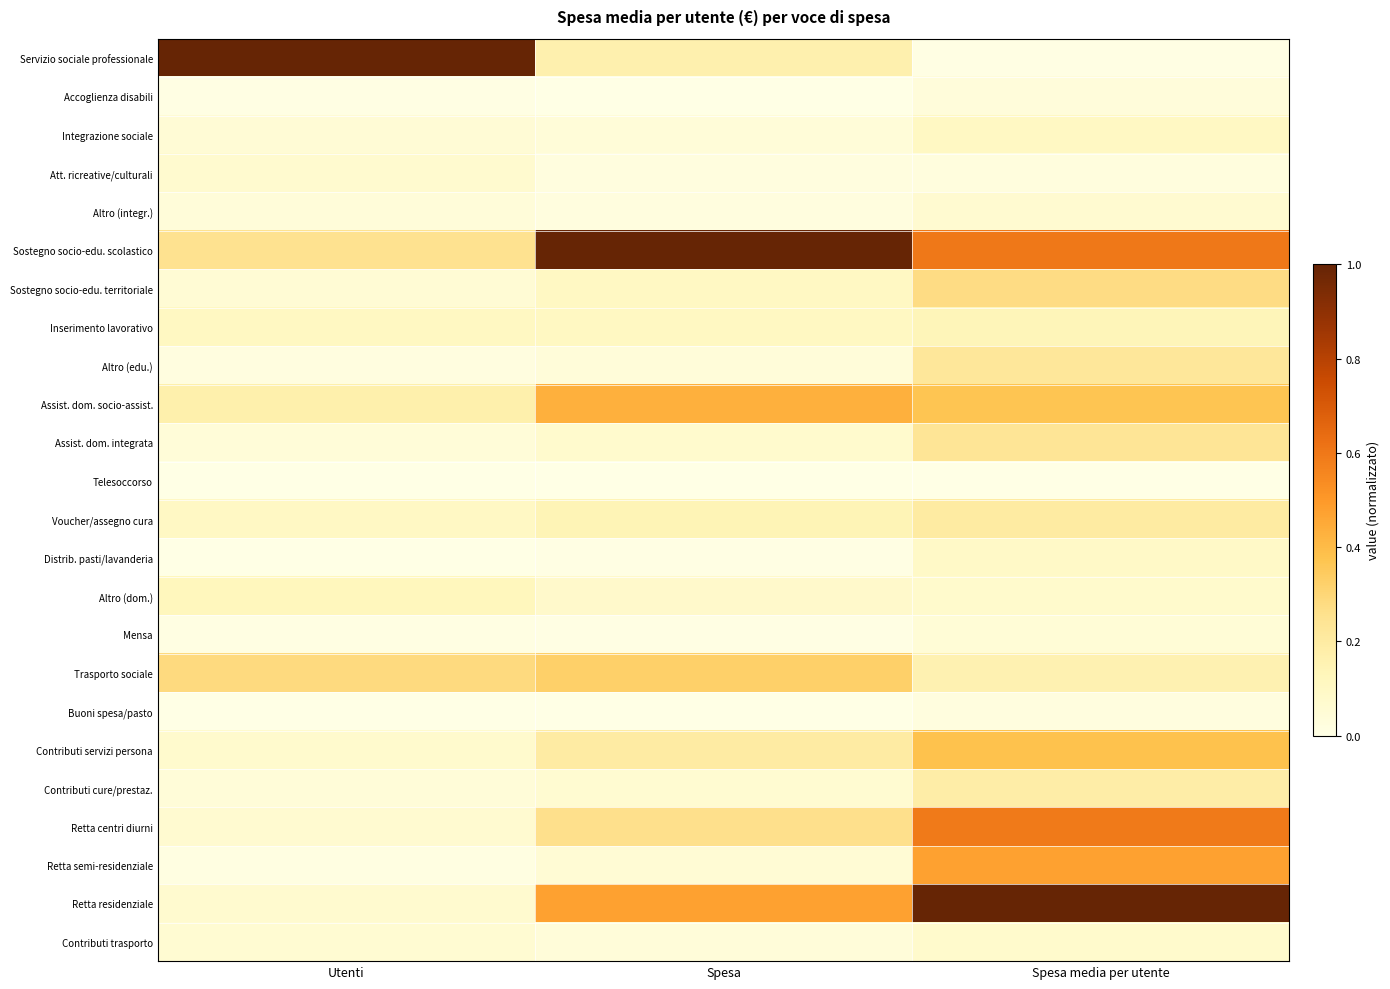

At which category is the sum across all series the highest?

Spesa media per utente